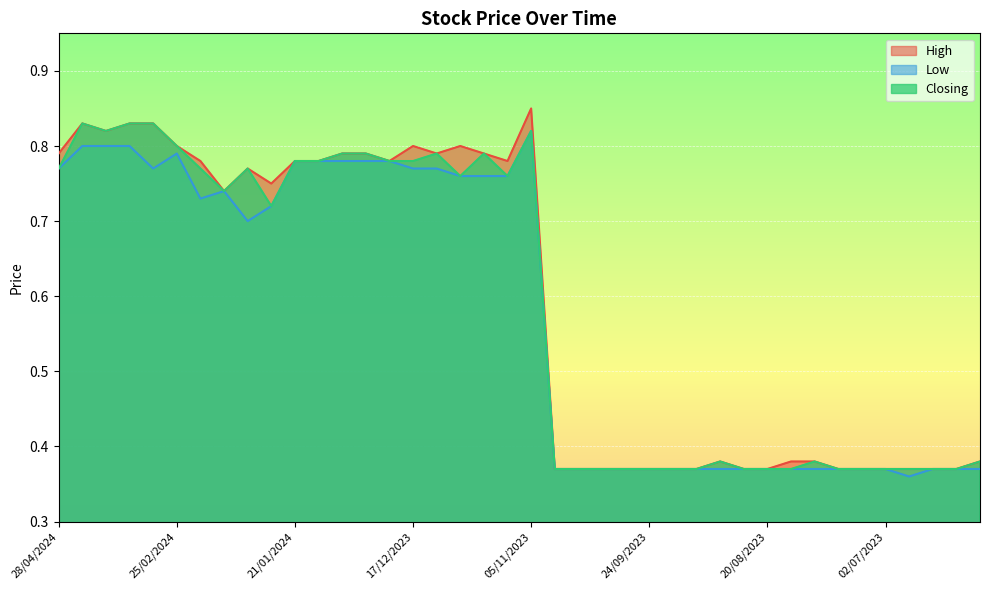

Which series has the largest total across all categories?

High